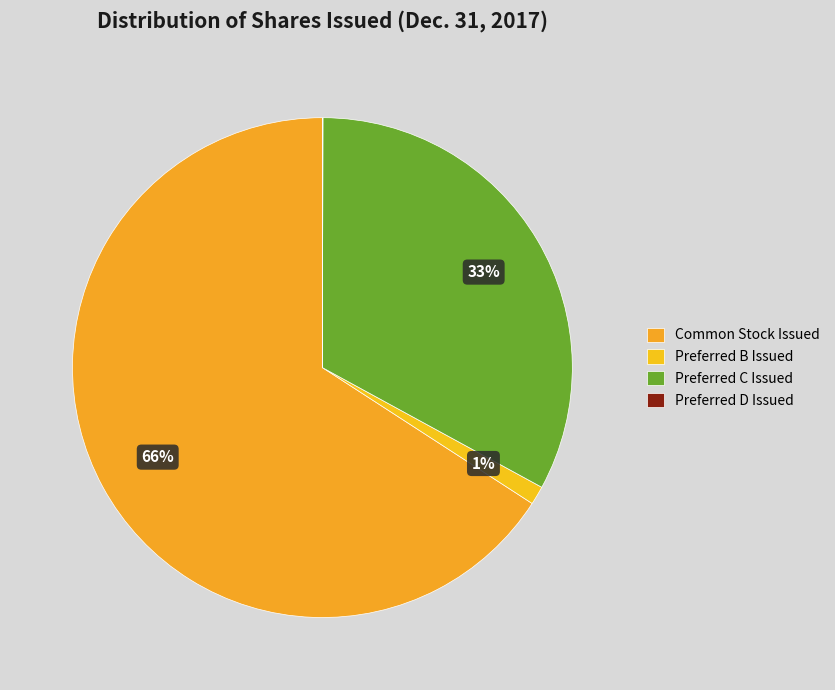

What is the largest slice in the pie chart?

Common Stock Issued